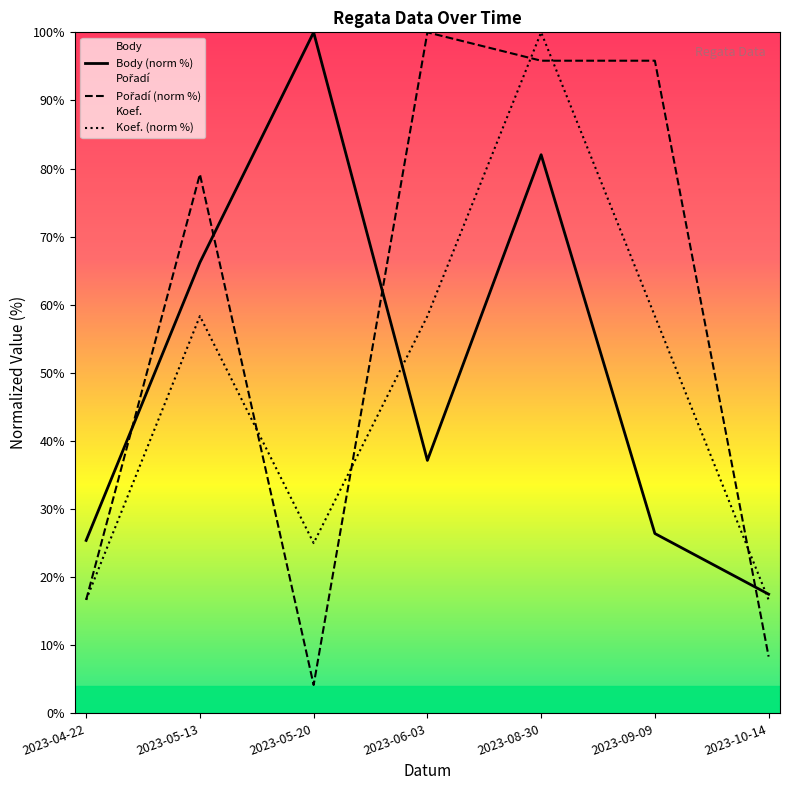

How many values in the Koef. (norm %) series exceed 58?

4